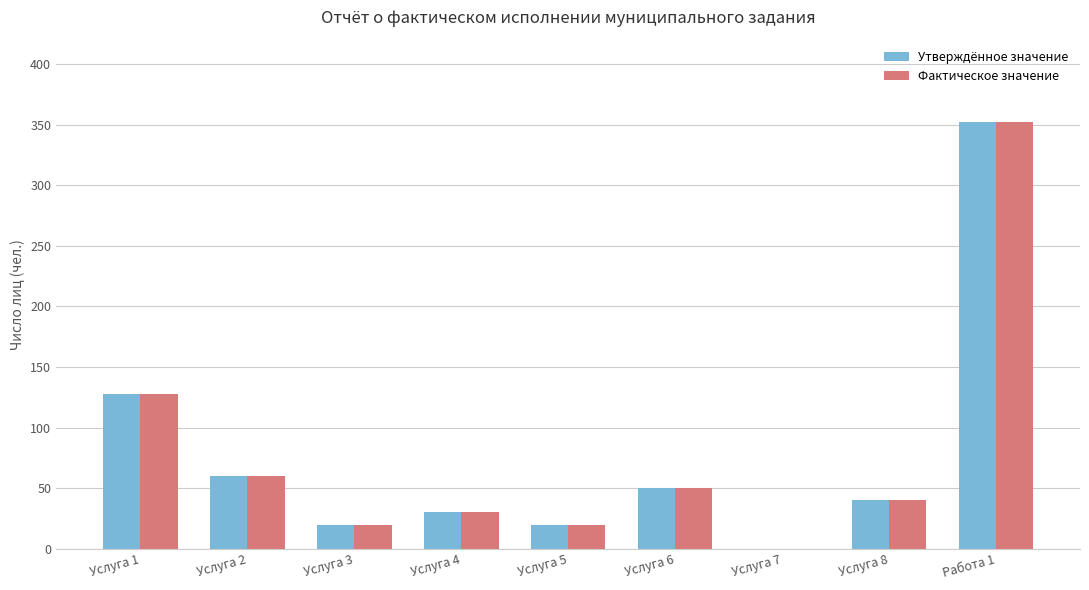

What is the sum of all Утверждённое значение values?

700